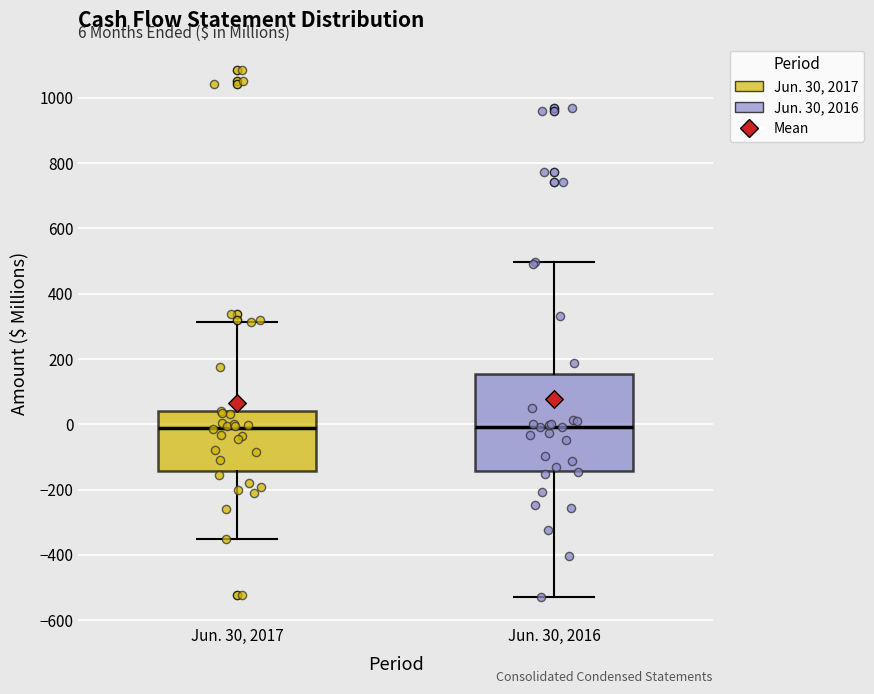

Which box is the tallest, from its lower edge to its upper edge?

Jun. 30, 2016